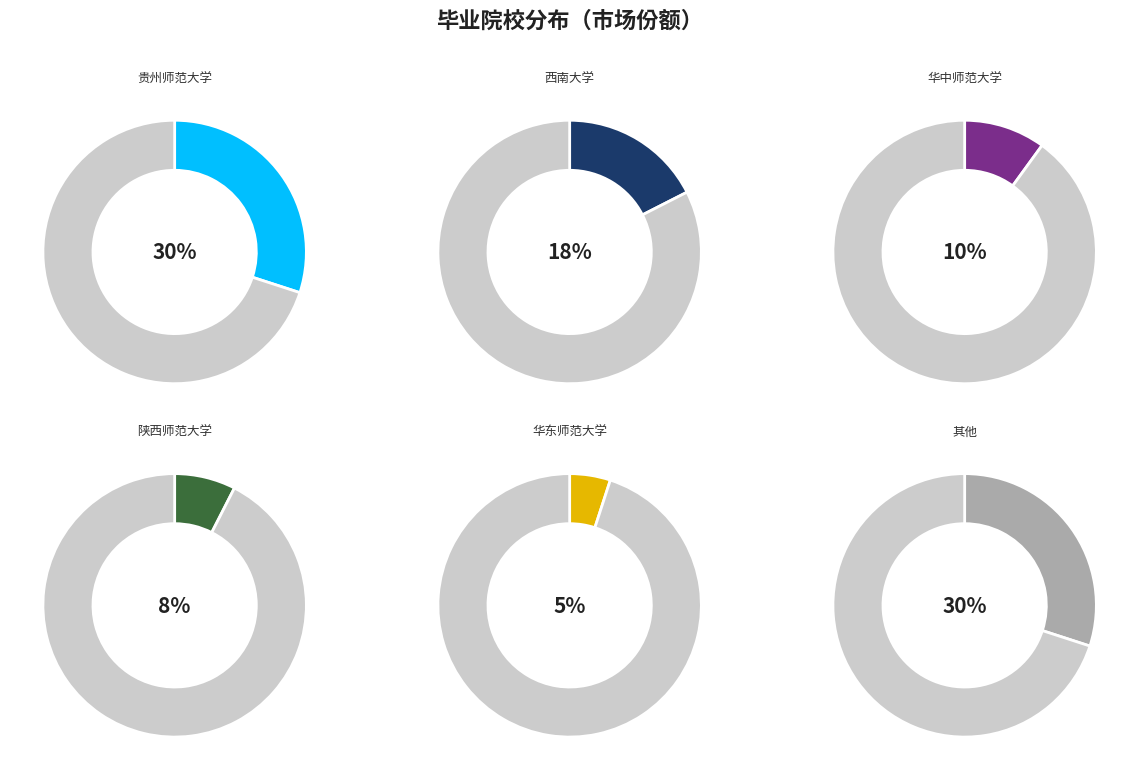

Is there a majority slice in this chart?

No